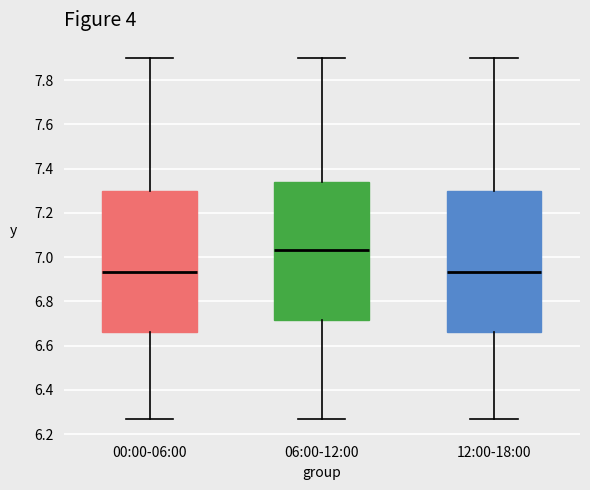

Reading left to right, read every box against the y-axis: the position of its median line, the range the box covers, and the ends of its whiskers. The values are not printed on the chart, so give them approximately, as read against the axis.

00:00-06:00: median 6.94, box 6.66 to 7.30, whiskers 6.28 to 7.90
06:00-12:00: median 7.04, box 6.72 to 7.34, whiskers 6.28 to 7.90
12:00-18:00: median 6.94, box 6.66 to 7.30, whiskers 6.28 to 7.90